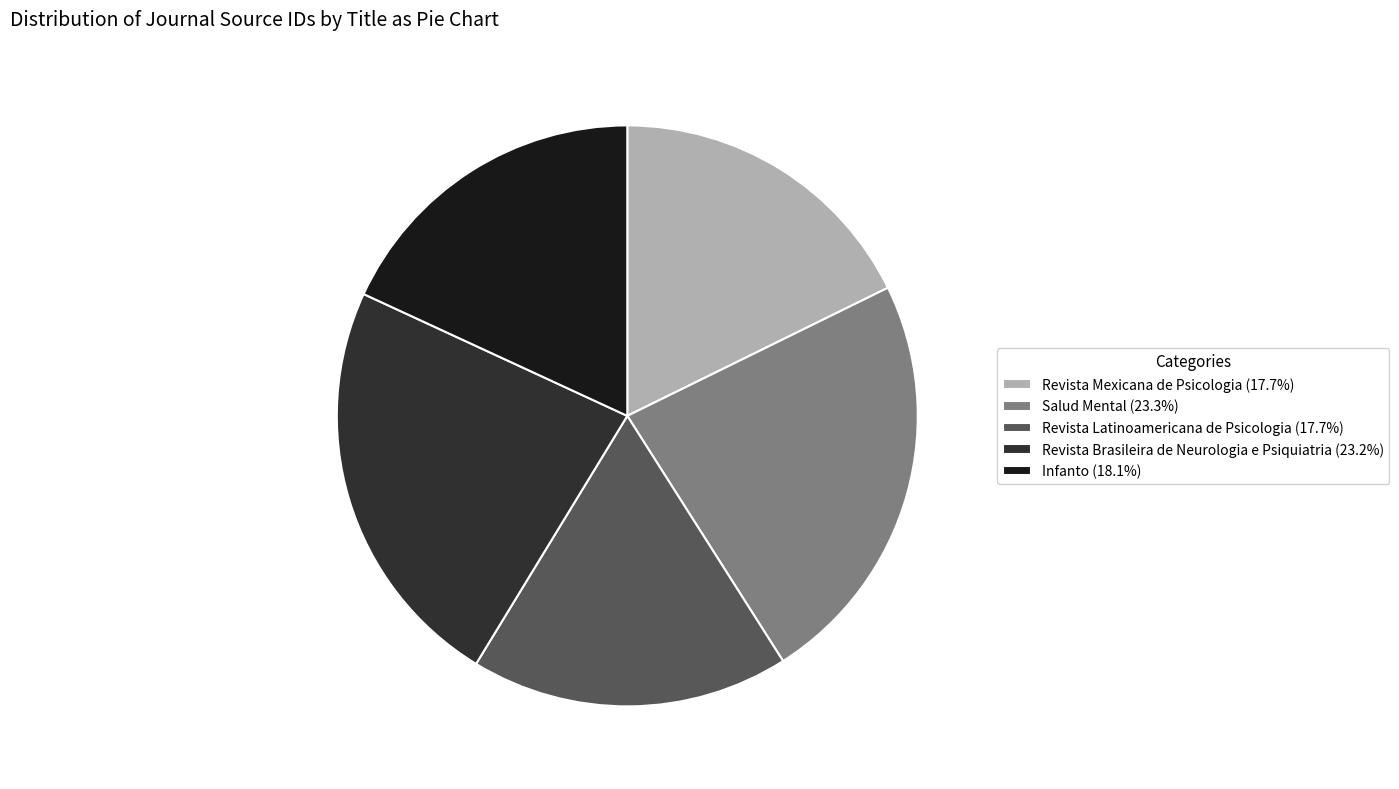

Is there a majority slice in this chart?

No